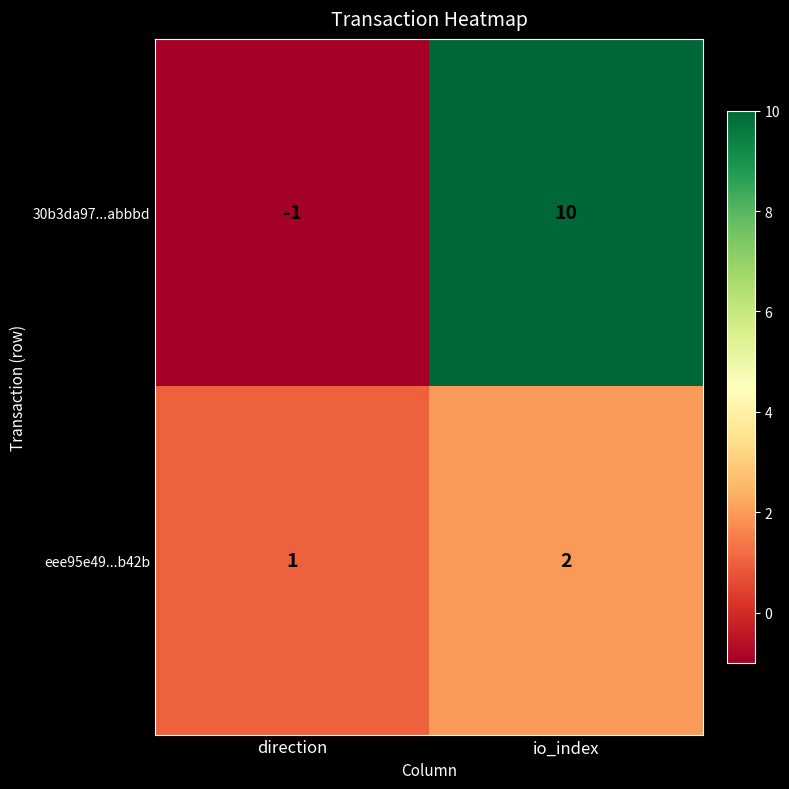

Reading left to right, extract all data points from this chart.

30b3da97...abbbd: -1	10
eee95e49...b42b: 1	2